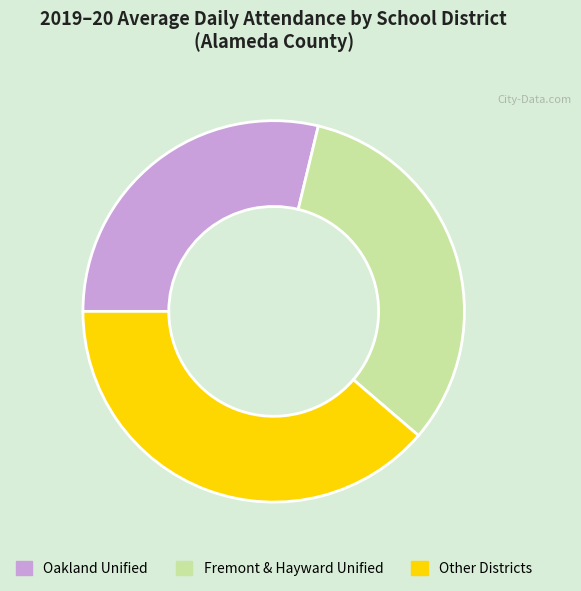

Between Other Districts and Oakland Unified, which is larger?

Other Districts